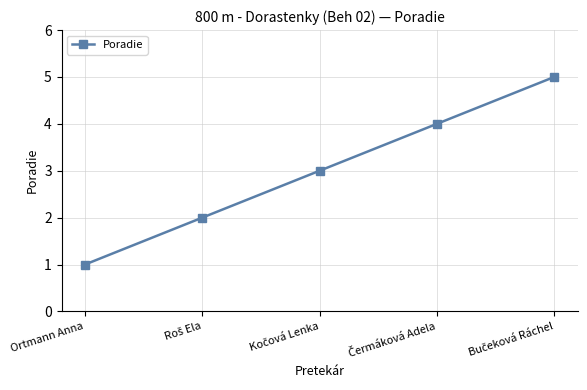

True or false: the data shows 1 at Ortmann Anna.

True